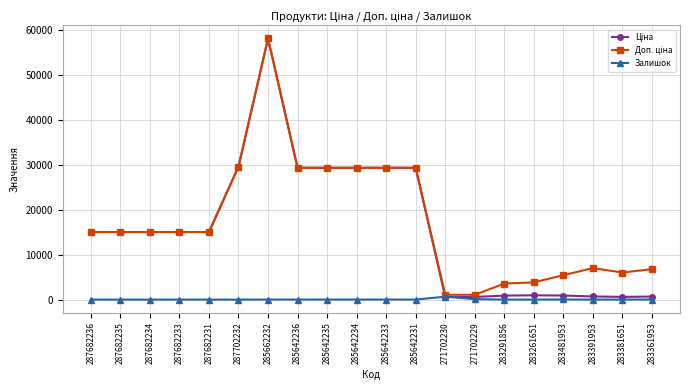

At which category is the sum across all series the highest?

285662232